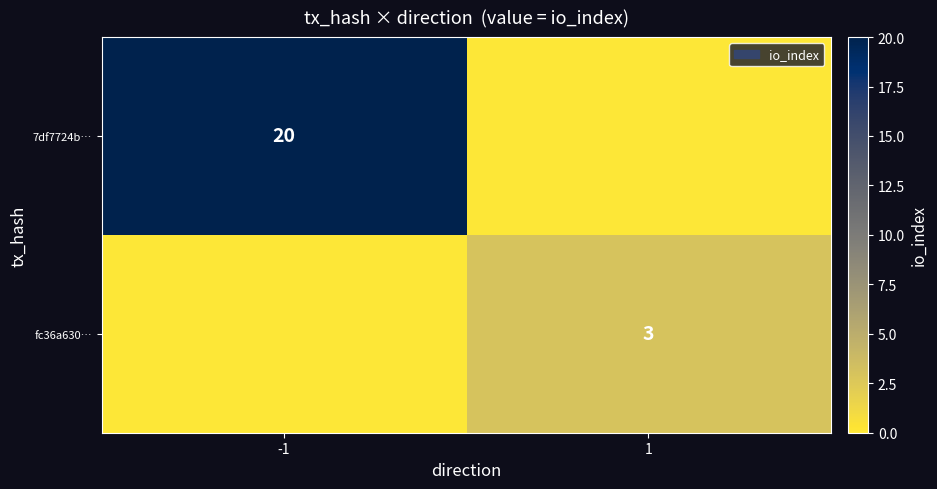

The 7df7724b… series shows 20 at -1. True or false?

True